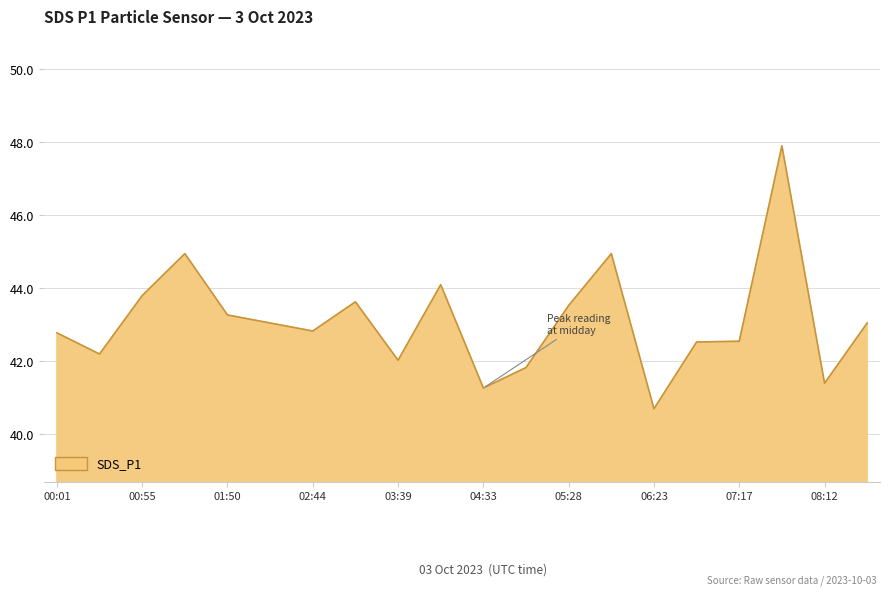

What is the difference between the maximum and minimum values?

7.2